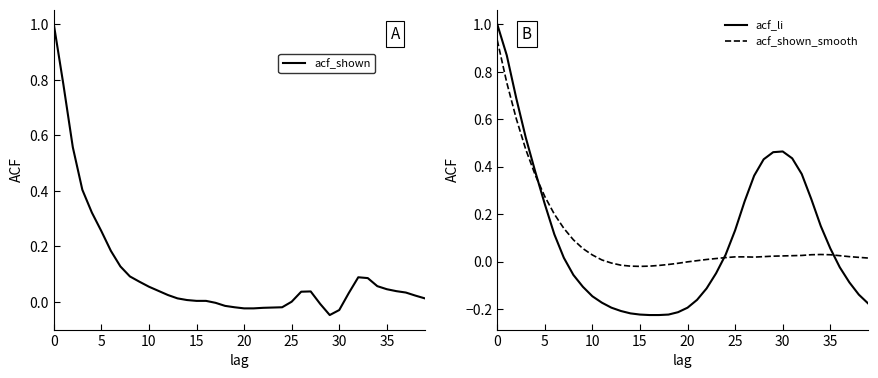

True or false: acf_shown_smooth has a value of -0.0 at 13.

False